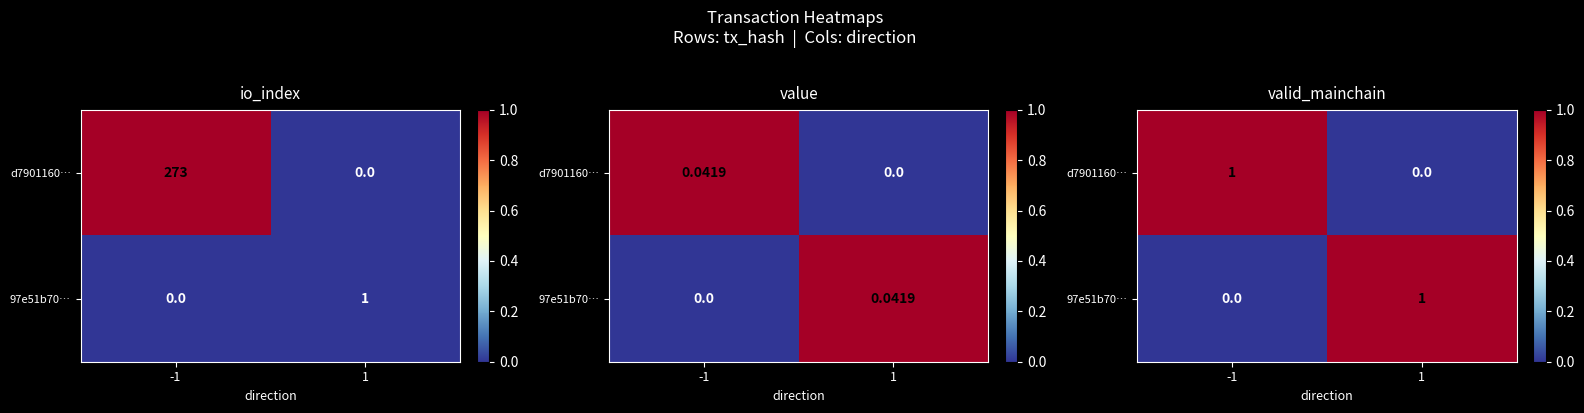

Is the value of 97e51b70… at -1 greater than the value of d7901160… at -1?

No